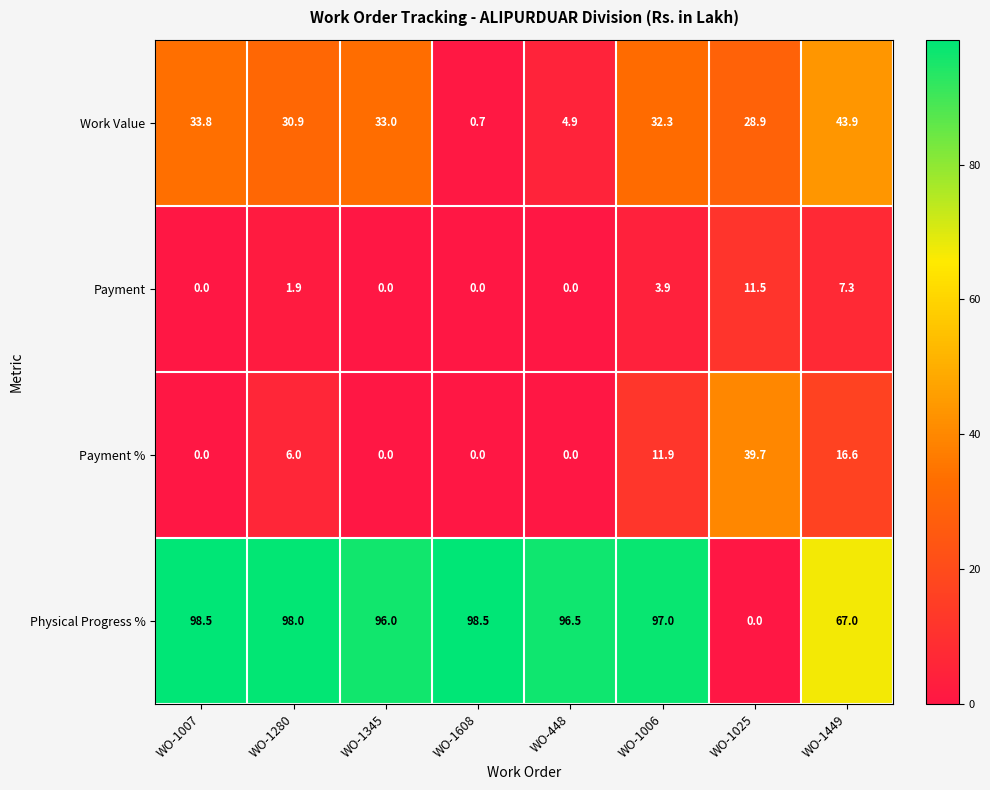

Which category has the highest value in the Work Value series?

WO-1449